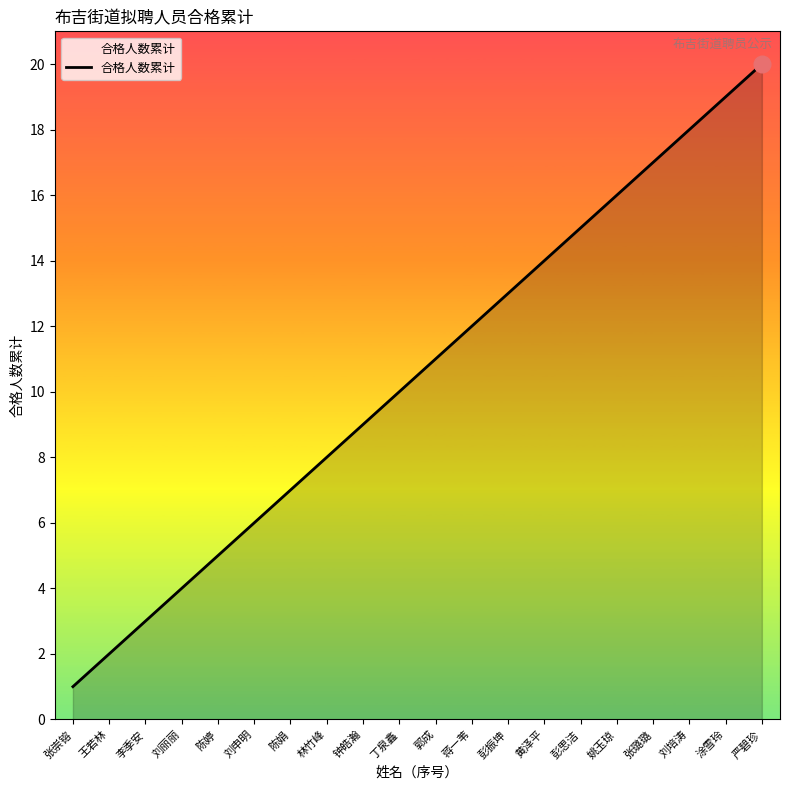

Reading left to right, transcribe all the data shown in this chart.

1	2	3	4	5	6	7	8	9	10	11	12	13	14	15	16	17	18	19	20